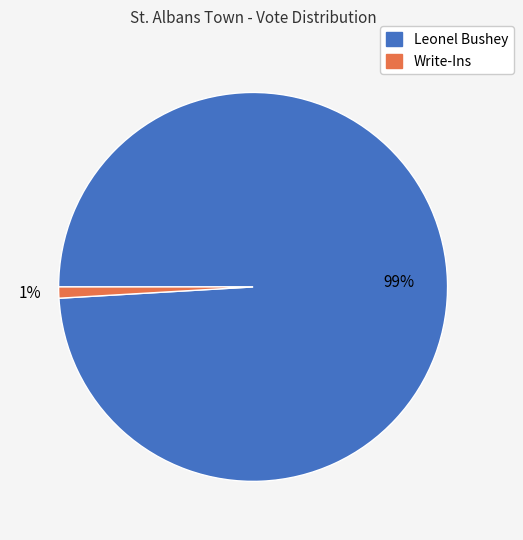

Rank the categories by value from highest to lowest.

Leonel Bushey, Write-Ins